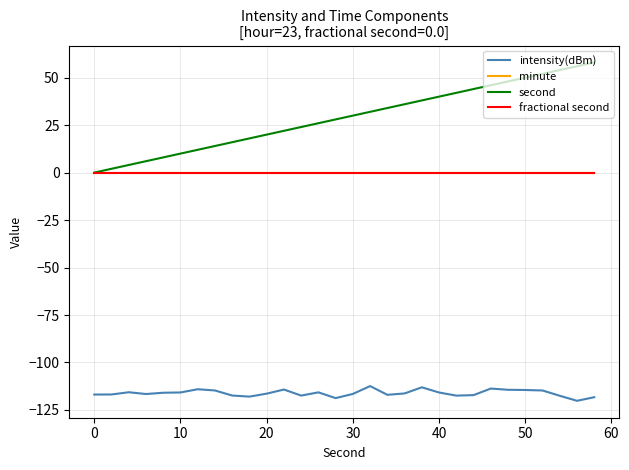

Does the chart display data point markers on the line(s)?

No